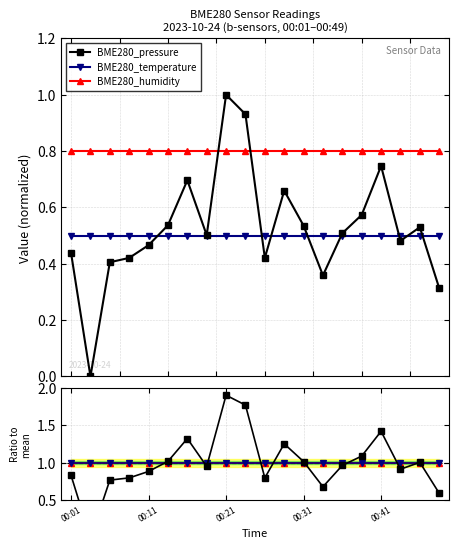

Reading left to right, what are all the values shown in this chart?

BME280_pressure: 0.8	0.0	0.8	0.8	0.9	1.0	1.3	1.0	1.9	1.8	0.8	1.3	1.0	0.7	1.0	1.1	1.4	0.9	1.0	0.6
BME280_temperature: 1.0	1.0	1.0	1.0	1.0	1.0	1.0	1.0	1.0	1.0	1.0	1.0	1.0	1.0	1.0	1.0	1.0	1.0	1.0	1.0
BME280_humidity: 1.0	1.0	1.0	1.0	1.0	1.0	1.0	1.0	1.0	1.0	1.0	1.0	1.0	1.0	1.0	1.0	1.0	1.0	1.0	1.0